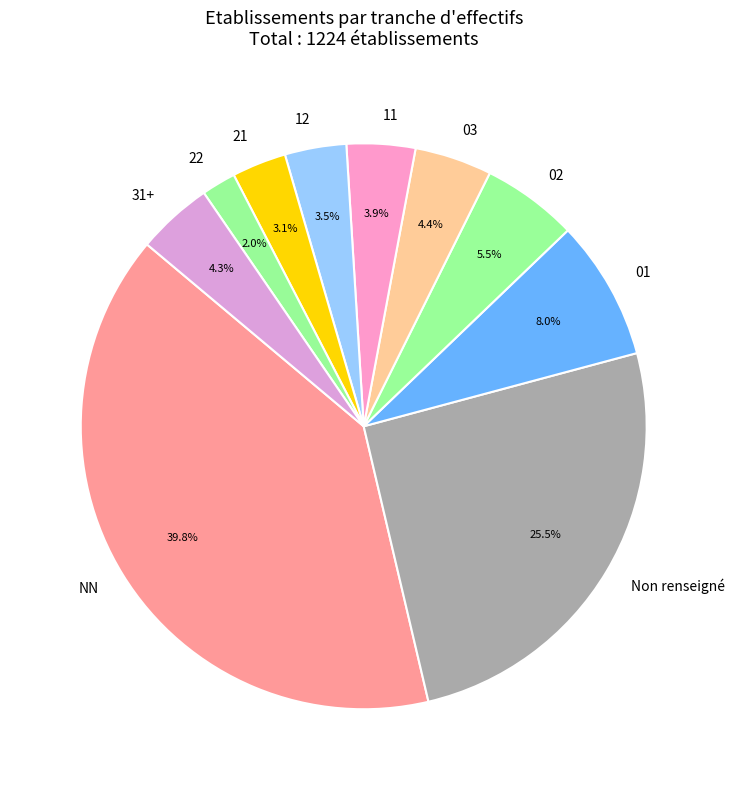

What percentage is NOT represented by 22?

98.0%